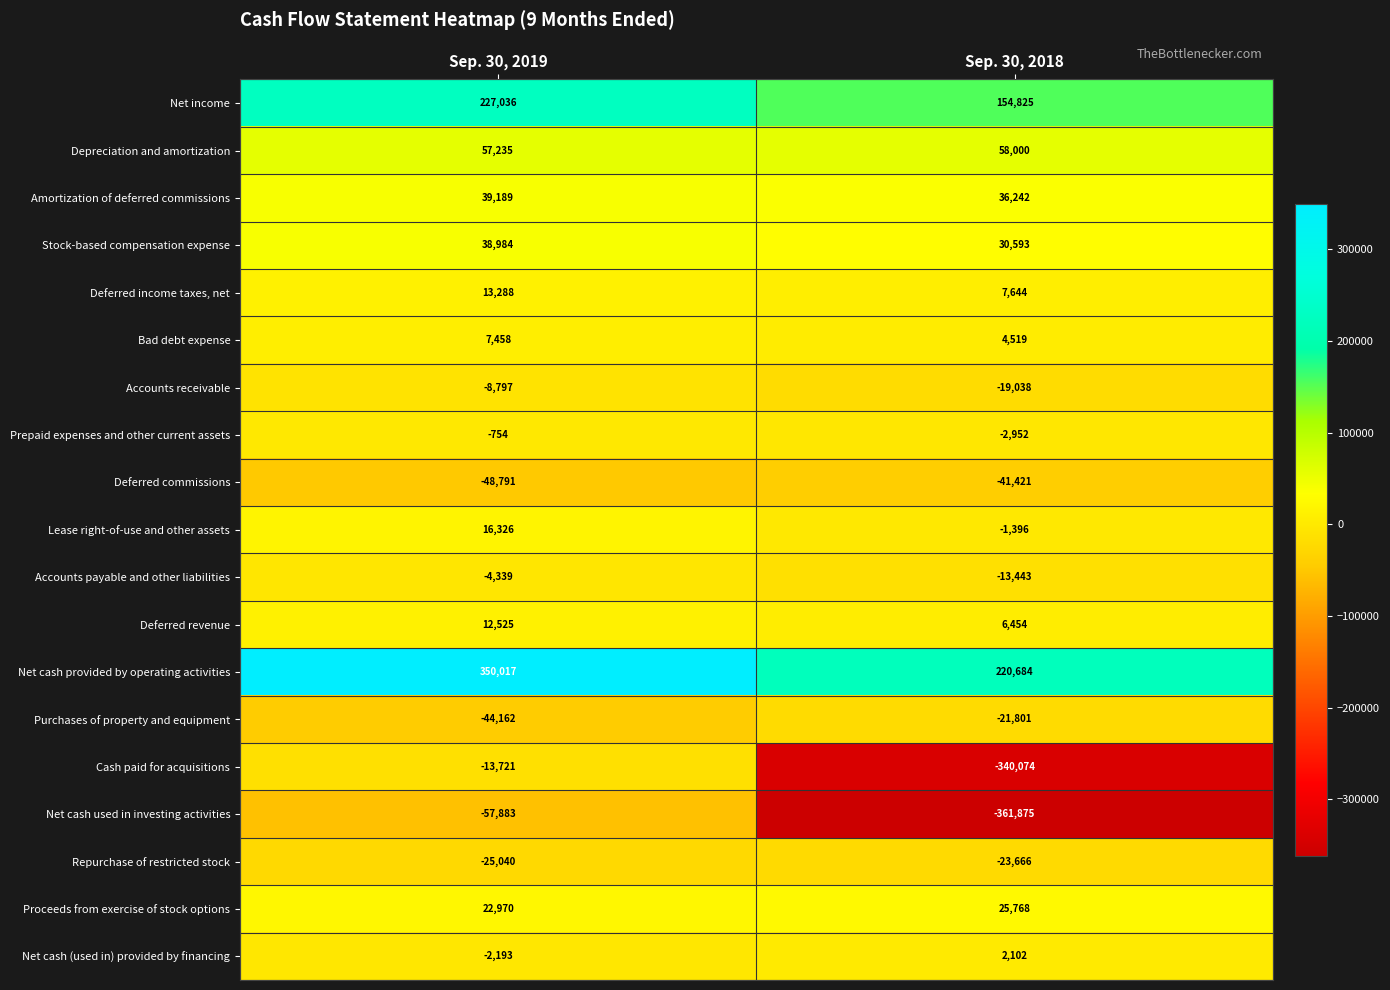

Which series has the widest spread of values?

Cash paid for acquisitions